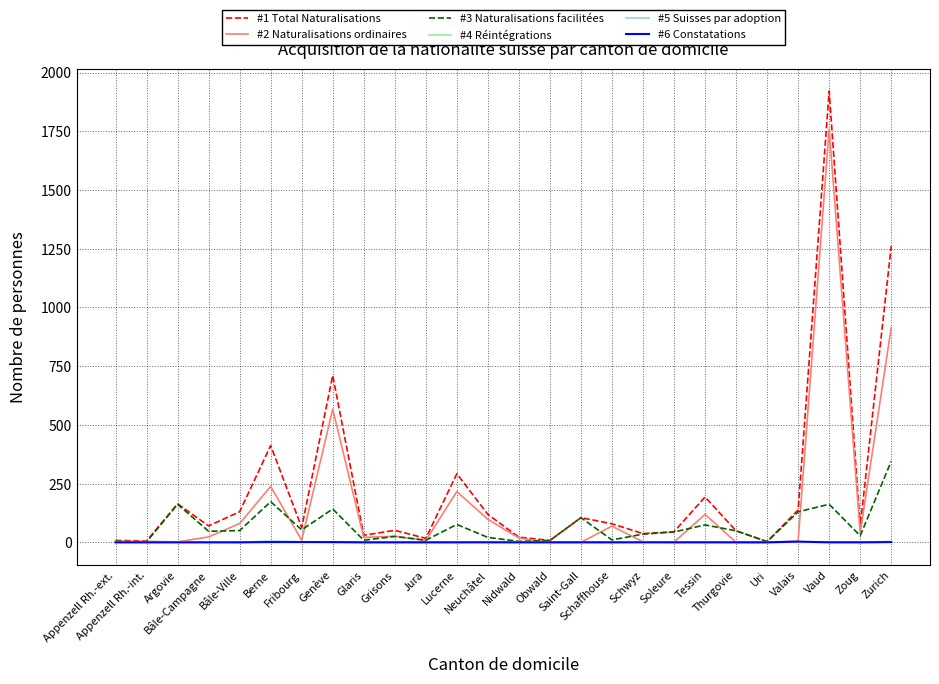

Which category has the highest value in the #2 Naturalisations ordinaires series?

Vaud